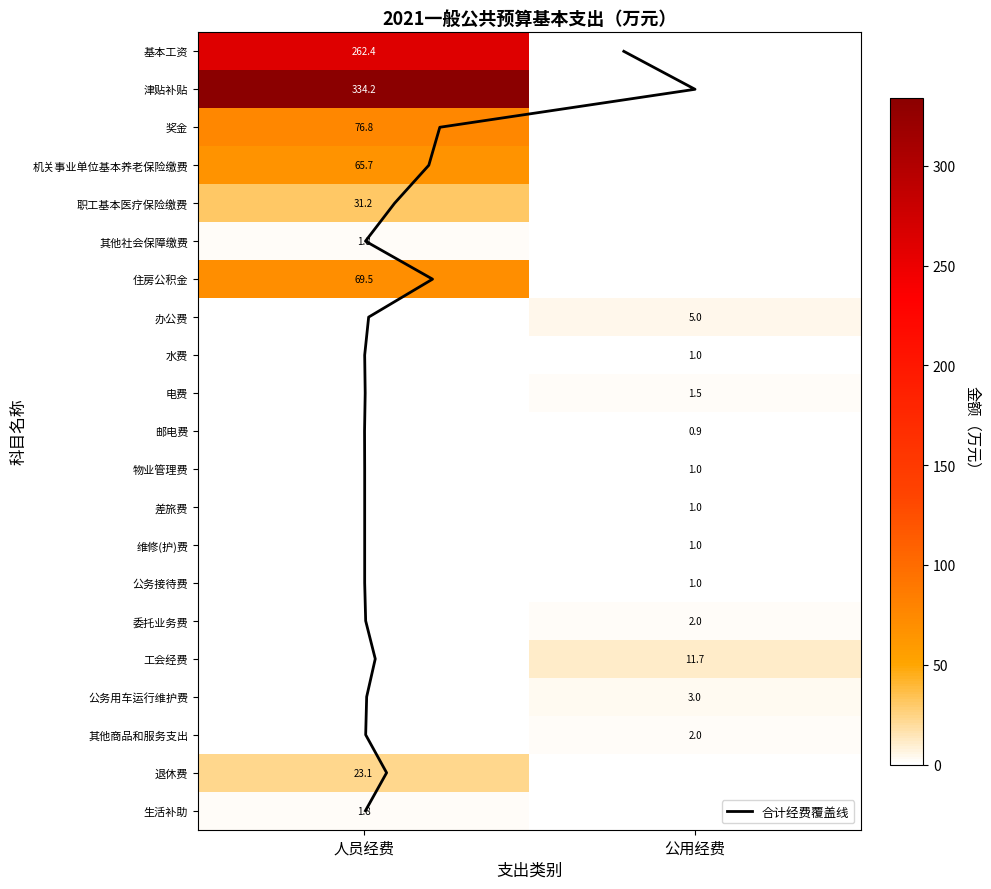

List the labels in order of 其他社会保障缴费 value, smallest first.

公用经费, 人员经费